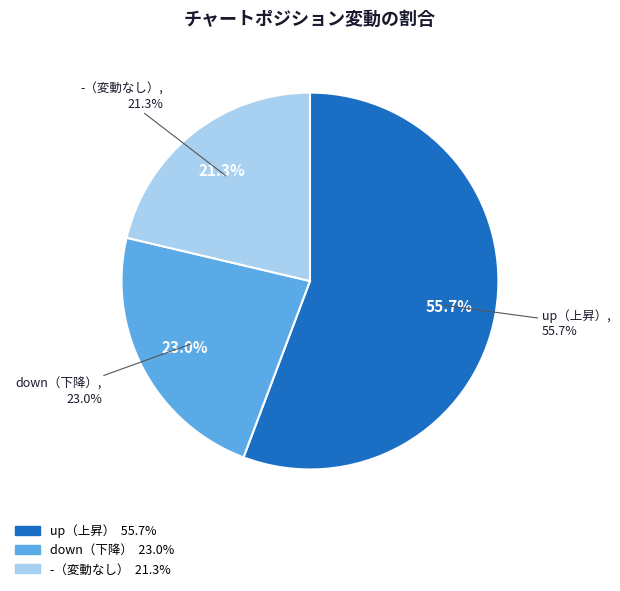

How many segments does this pie chart have?

3